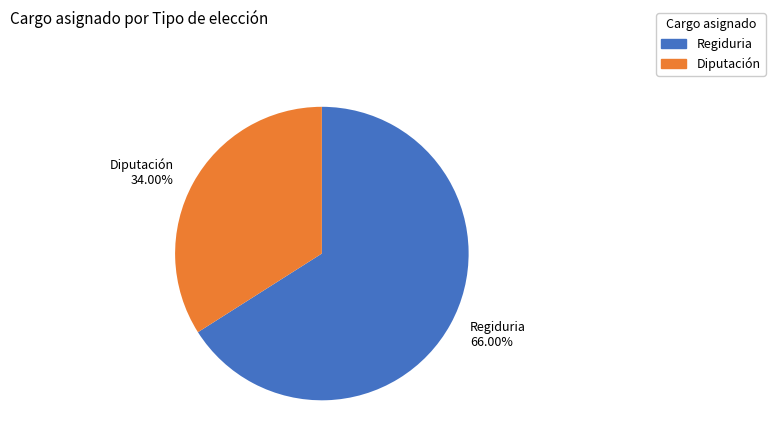

What is the majority slice?

Regiduria